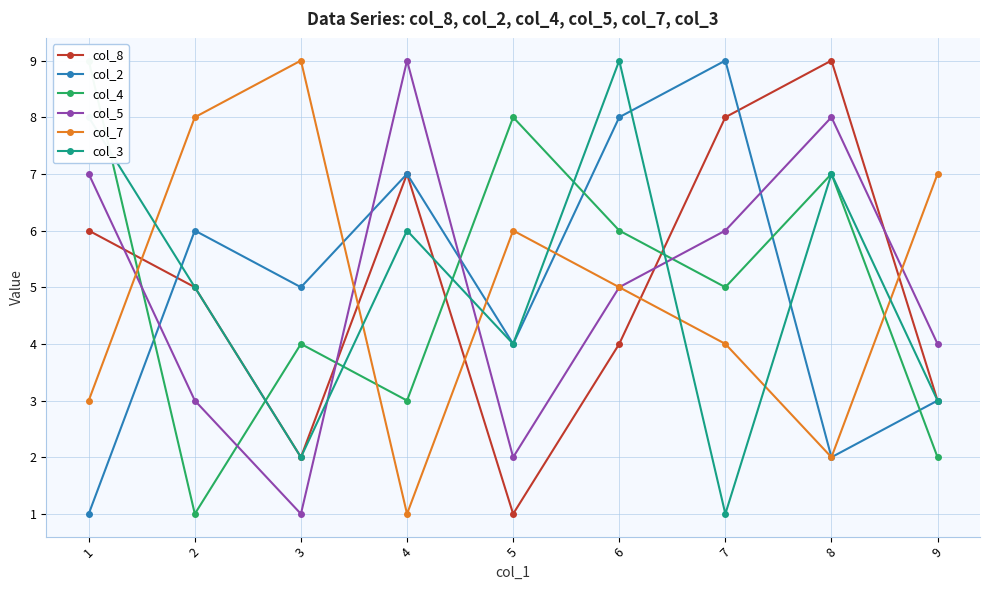

Where is the first local maximum for col_7?

3